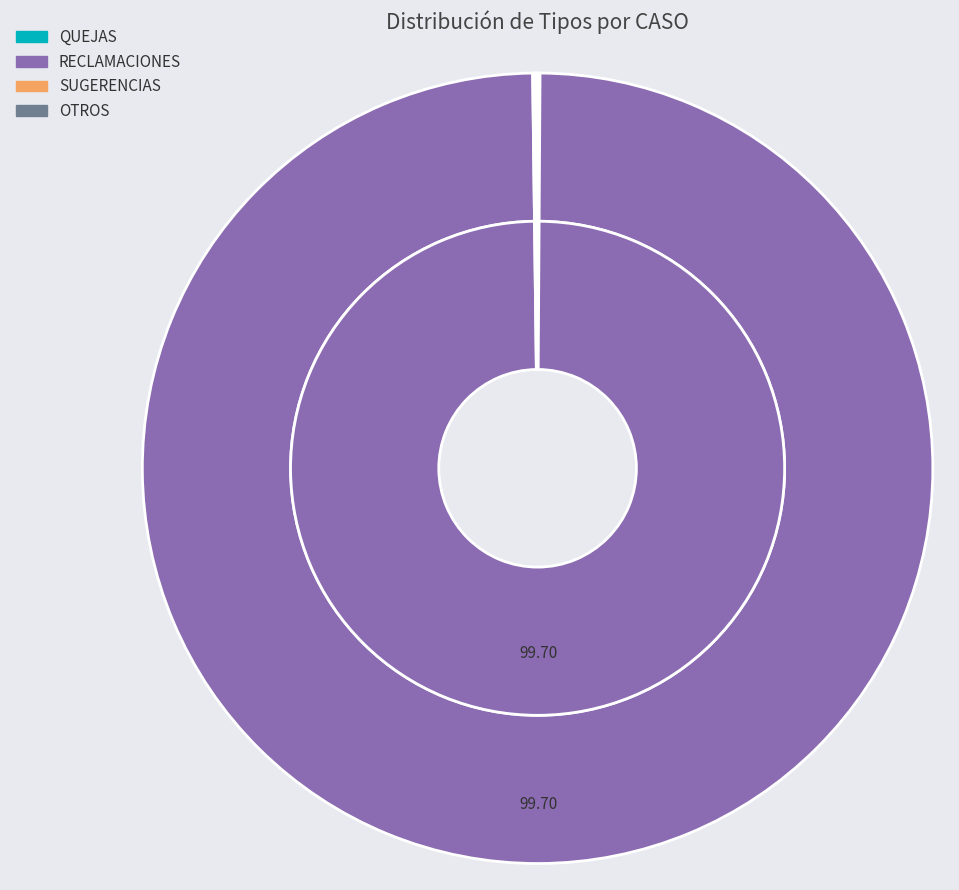

Combined, do SUGERENCIAS and OTROS account for over 50%?

No